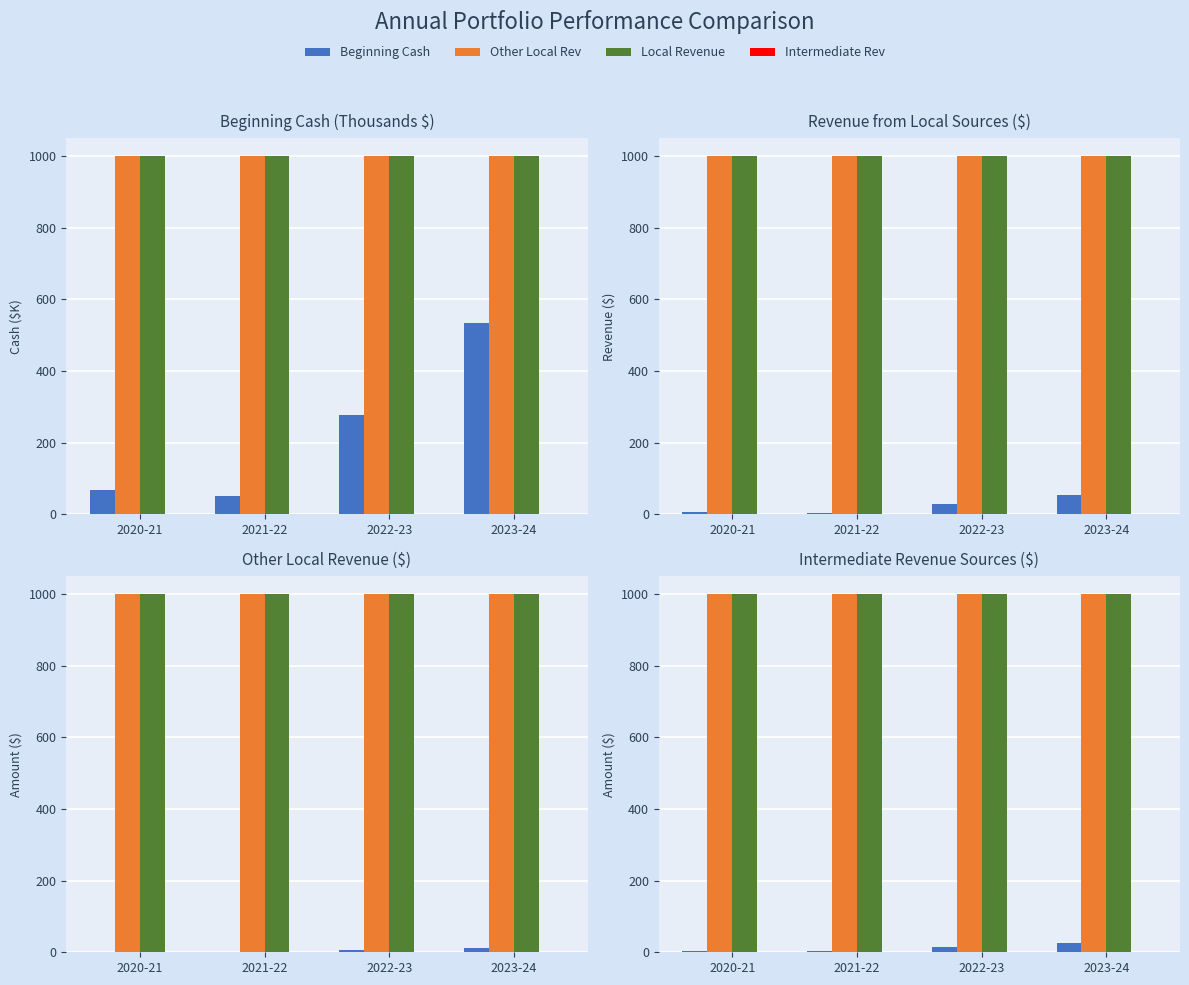

At 2022-23, list the series in order from smallest to largest.

Intermediate Rev, Beginning Cash, Other Local Rev, Local Revenue